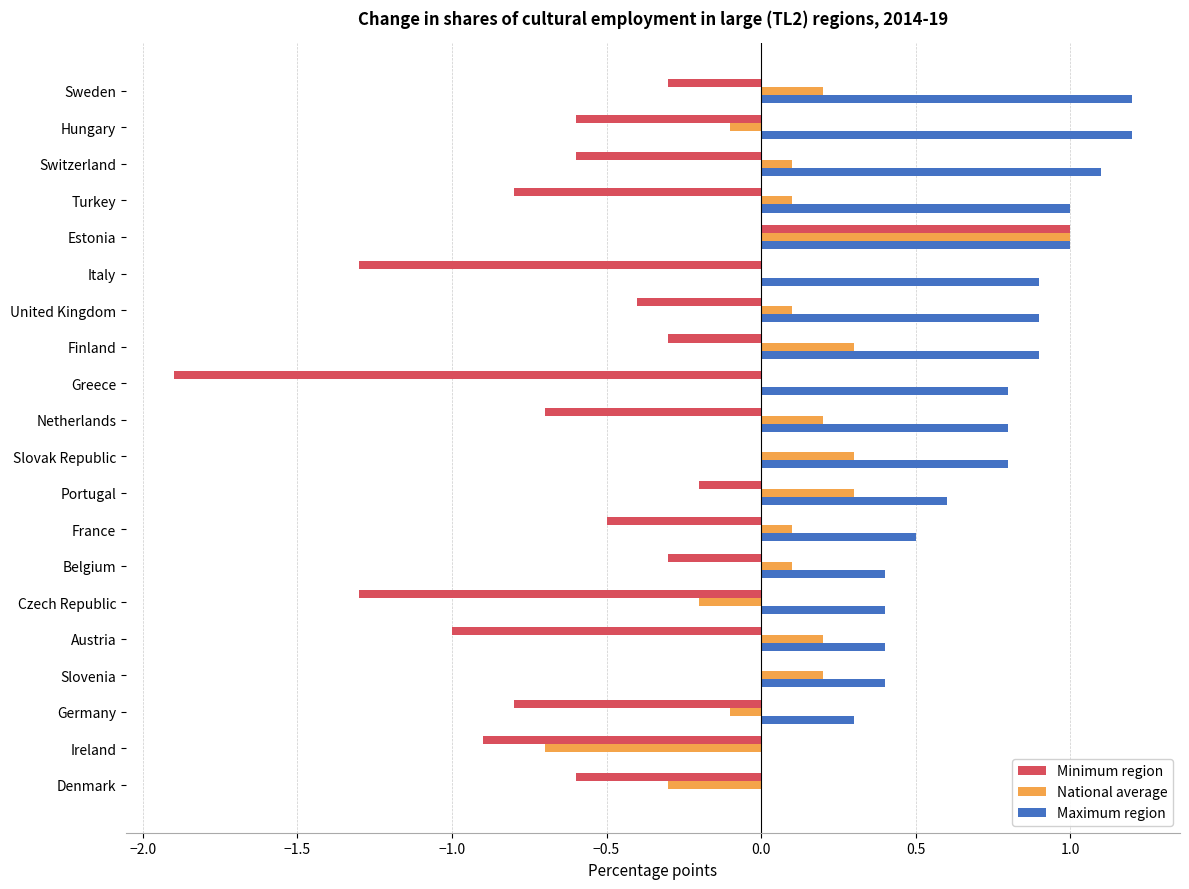

What is the maximum value shown in the chart?

1.2